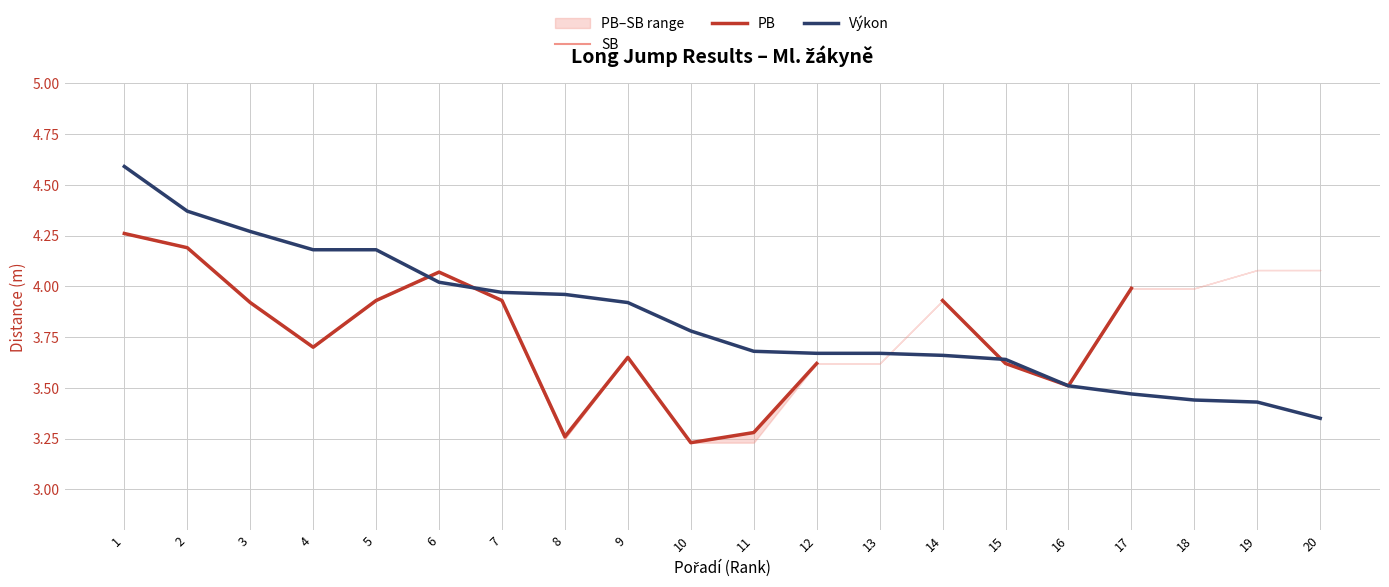

How many lines are shown in the chart?

3